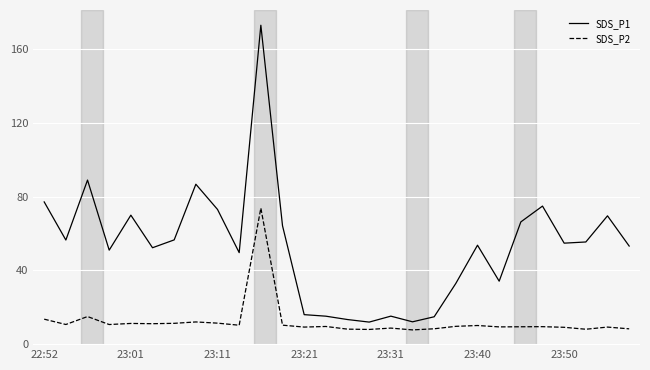

Which series has the largest total across all categories?

SDS_P1